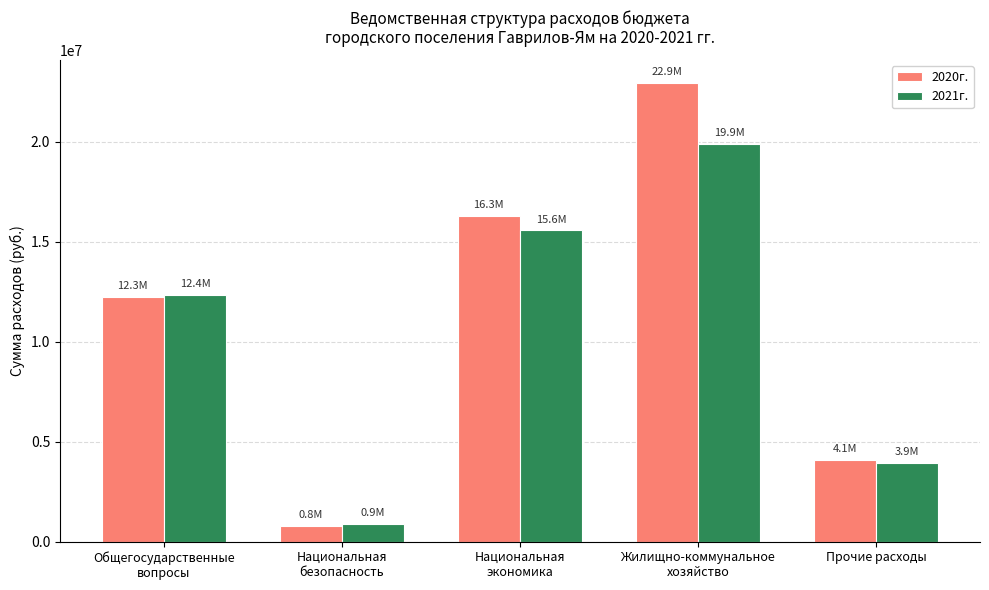

How many groups of bars are there?

5